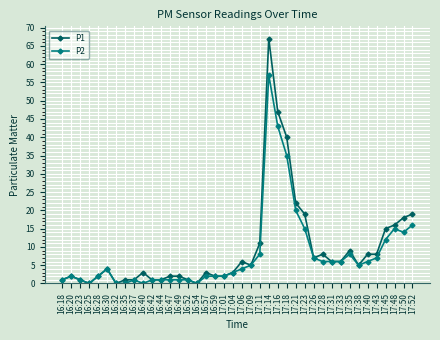

At which category is the sum across all series the highest?

17:14